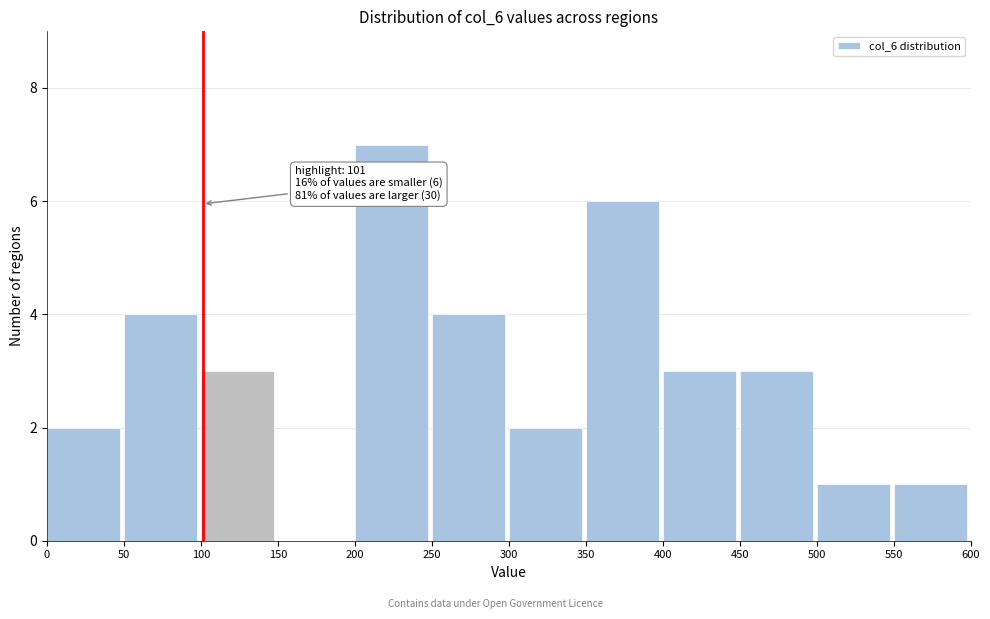

Over which range of the x-axis is the bar tallest?

200 to 250